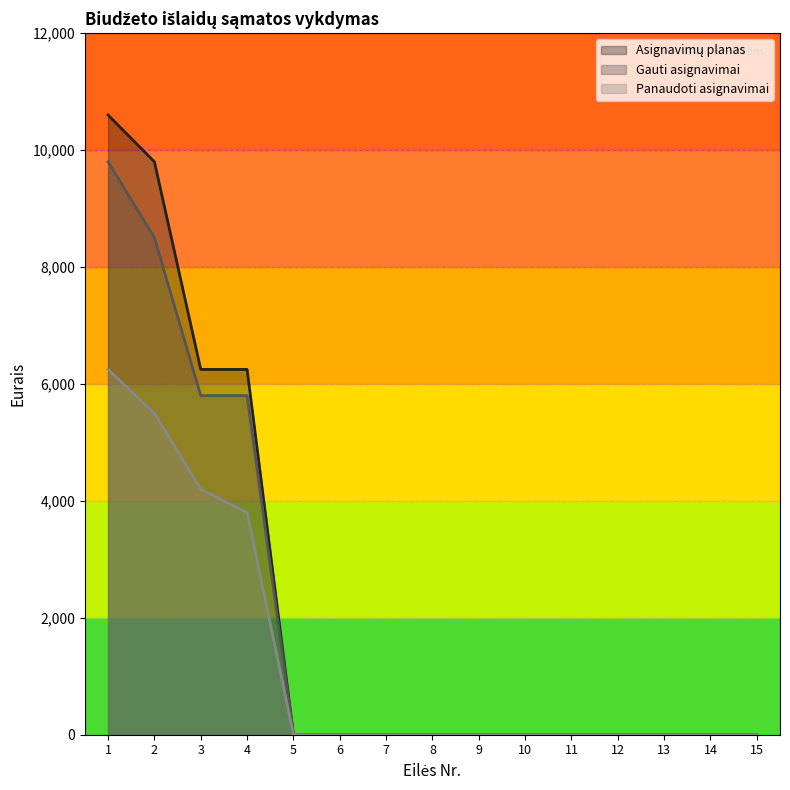

Between 7 and 14, which is larger?

7